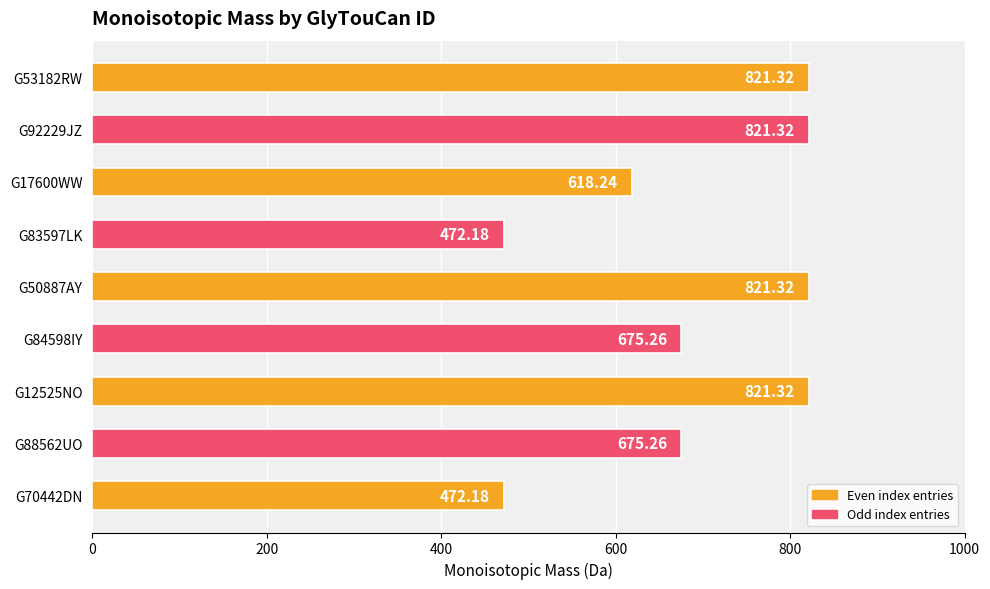

What is the difference between the values at G53182RW and G17600WW?

203.1